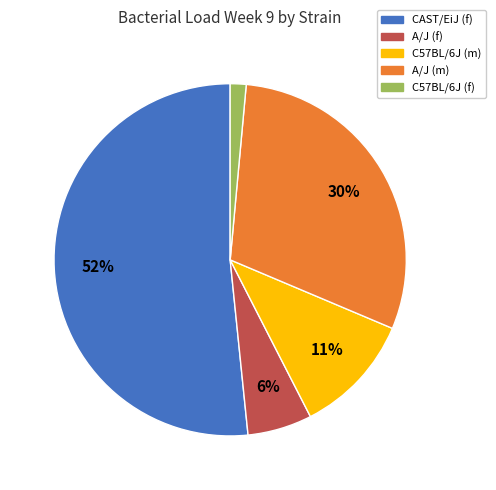

To the nearest percent, what is the average slice percentage?

20%